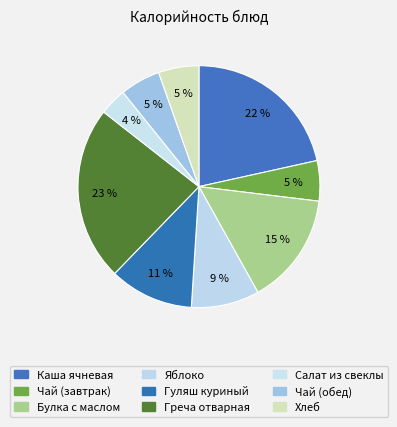

What is the change in value from Яблоко to Гуляш куриный?

+22.8